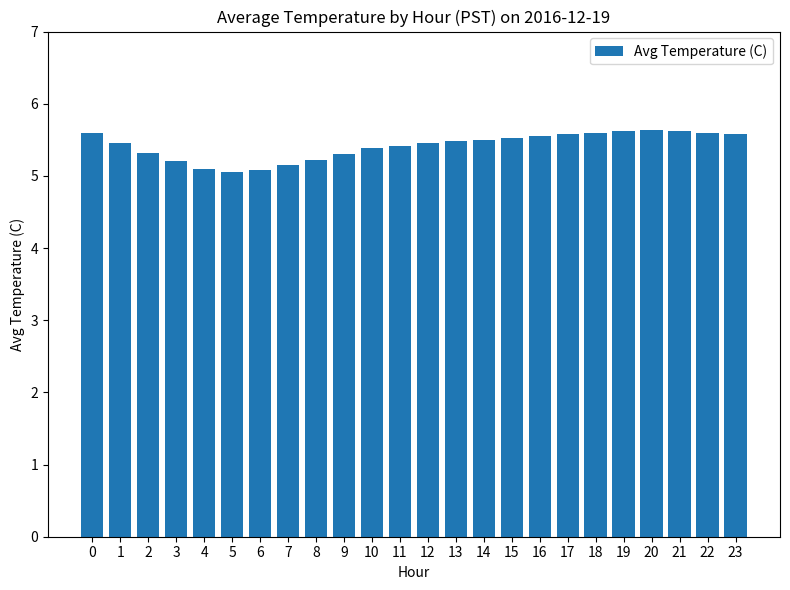

What is the change in value from 13 to 18?

+0.1